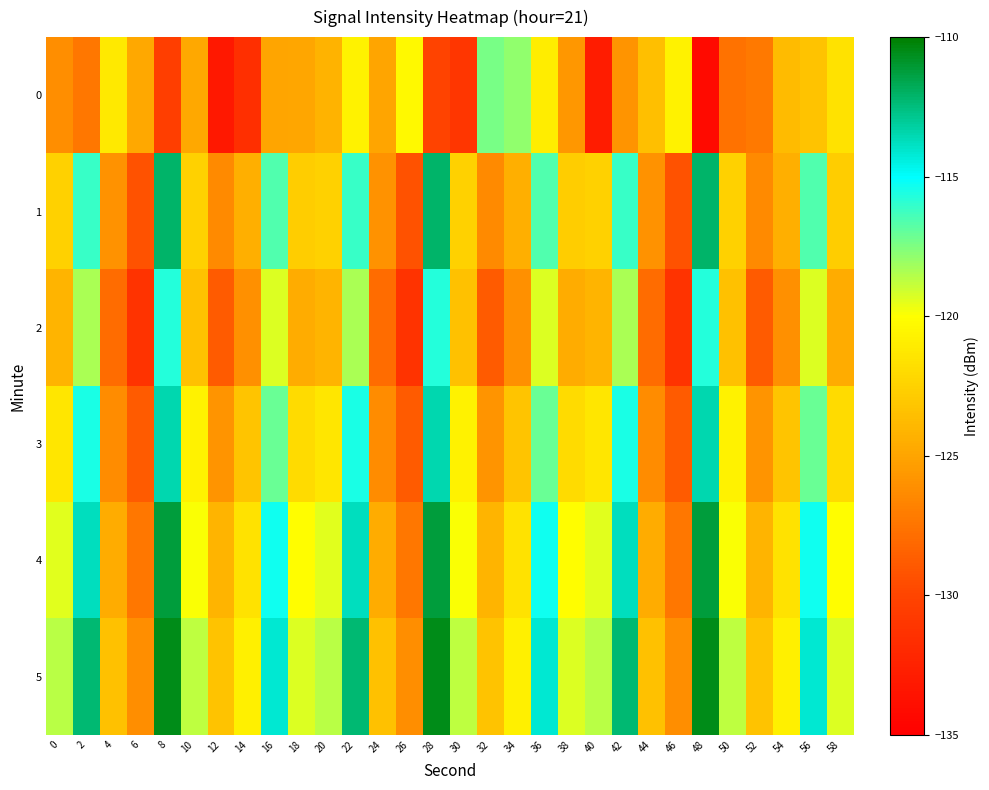

Reading left to right, what are all the values shown in this chart?

0: 0=-126.1	2=-127.3	4=-121.2	6=-124.8	8=-130.5	10=-124.8	12=-133.2	14=-131.6	16=-125.0	18=-124.9	20=-124.3	22=-120.7	24=-125.0	26=-120.3	28=-130.1	30=-131.1	32=-117.3	34=-117.9	36=-121.0	38=-125.7	40=-132.9	42=-125.9	44=-123.5	46=-120.7	48=-134.1	50=-127.6	52=-127.2	54=-123.7	56=-123.4	58=-121.5
1: 0=-122.6	2=-116.1	4=-125.9	6=-129.3	8=-112.1	10=-122.6	12=-126.3	14=-124.4	16=-116.6	18=-122.7	20=-122.6	22=-116.1	24=-125.9	26=-129.3	28=-112.1	30=-122.6	32=-126.3	34=-124.4	36=-116.6	38=-122.7	40=-122.6	42=-116.1	44=-125.9	46=-129.3	48=-112.1	50=-122.6	52=-126.3	54=-124.4	56=-116.6	58=-122.7
2: 0=-124.1	2=-118.3	4=-127.9	6=-131.2	8=-115.7	10=-123.5	12=-128.8	14=-126.1	16=-119.3	18=-124.6	20=-124.1	22=-118.3	24=-127.9	26=-131.2	28=-115.7	30=-123.5	32=-128.8	34=-126.1	36=-119.3	38=-124.6	40=-124.1	42=-118.3	44=-127.9	46=-131.2	48=-115.7	50=-123.5	52=-128.8	54=-126.1	56=-119.3	58=-124.6
3: 0=-121.3	2=-115.6	4=-126.2	6=-128.8	8=-113.5	10=-120.7	12=-125.9	14=-123.2	16=-117.1	18=-122.0	20=-121.3	22=-115.6	24=-126.2	26=-128.8	28=-113.5	30=-120.7	32=-125.9	34=-123.2	36=-117.1	38=-122.0	40=-121.3	42=-115.6	44=-126.2	46=-128.8	48=-113.5	50=-120.7	52=-125.9	54=-123.2	56=-117.1	58=-122.0
4: 0=-119.5	2=-113.8	4=-124.6	6=-127.3	8=-111.2	10=-119.9	12=-124.1	14=-121.6	16=-115.3	18=-120.1	20=-119.5	22=-113.8	24=-124.6	26=-127.3	28=-111.2	30=-119.9	32=-124.1	34=-121.6	36=-115.3	38=-120.1	40=-119.5	42=-113.8	44=-124.6	46=-127.3	48=-111.2	50=-119.9	52=-124.1	54=-121.6	56=-115.3	58=-120.1
5: 0=-118.7	2=-112.3	4=-123.5	6=-126.1	8=-110.6	10=-118.8	12=-123.3	14=-120.8	16=-114.1	18=-119.3	20=-118.7	22=-112.3	24=-123.5	26=-126.1	28=-110.6	30=-118.8	32=-123.3	34=-120.8	36=-114.1	38=-119.3	40=-118.7	42=-112.3	44=-123.5	46=-126.1	48=-110.6	50=-118.8	52=-123.3	54=-120.8	56=-114.1	58=-119.3